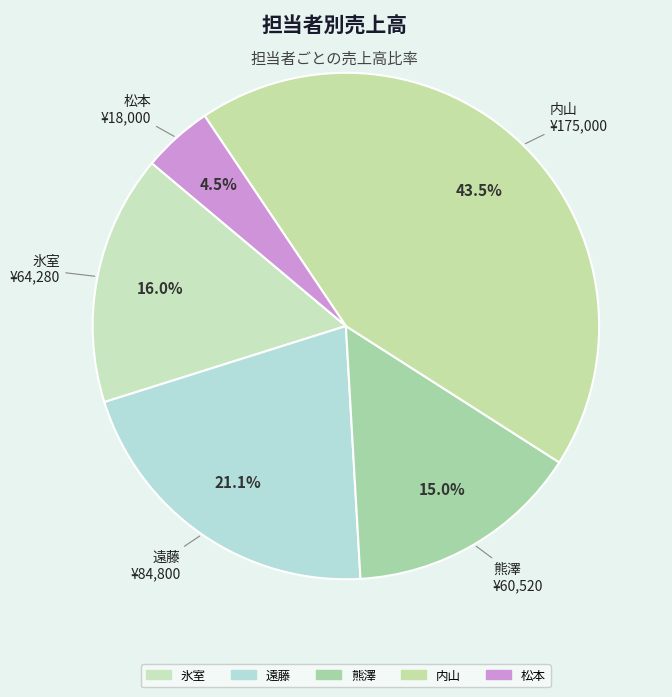

Is 松本 the majority of the pie?

No